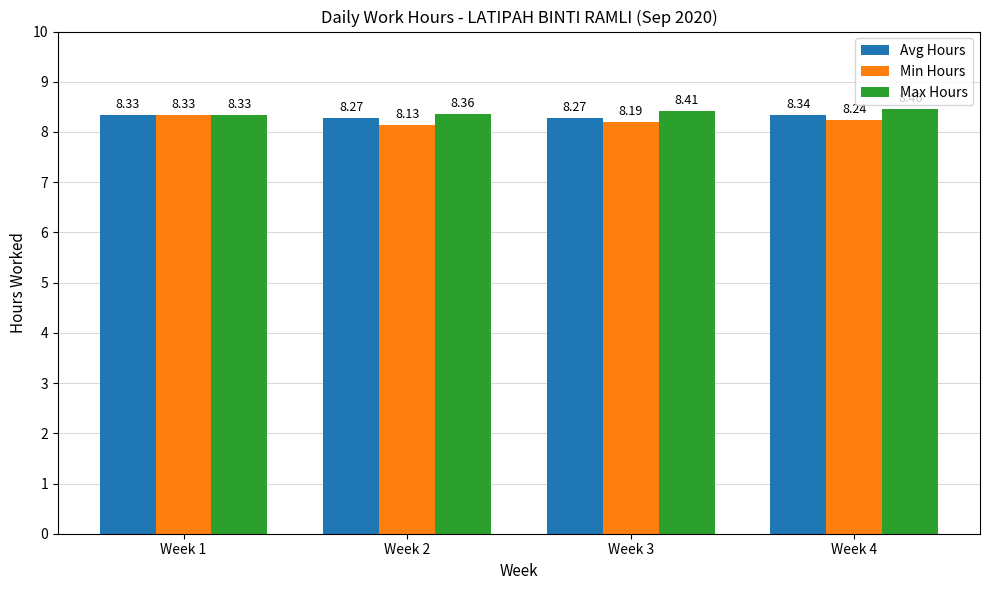

The value of Min Hours at Week 2 is 8.1. True or false?

True